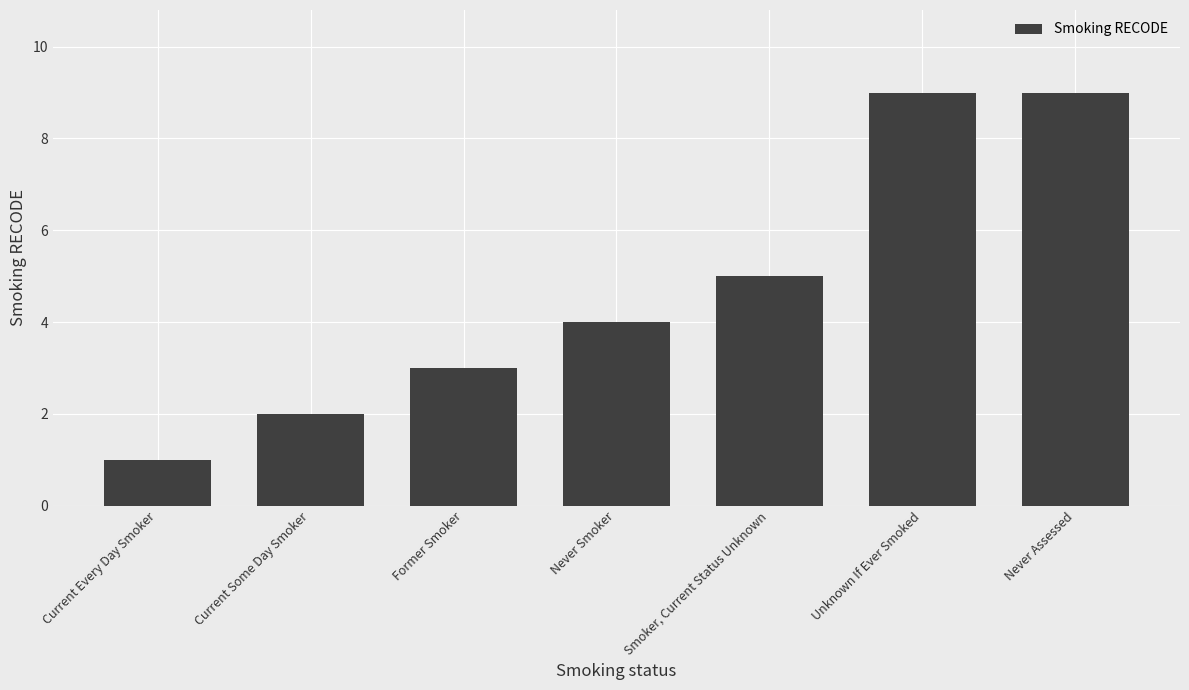

What is the maximum value shown in the chart?

9